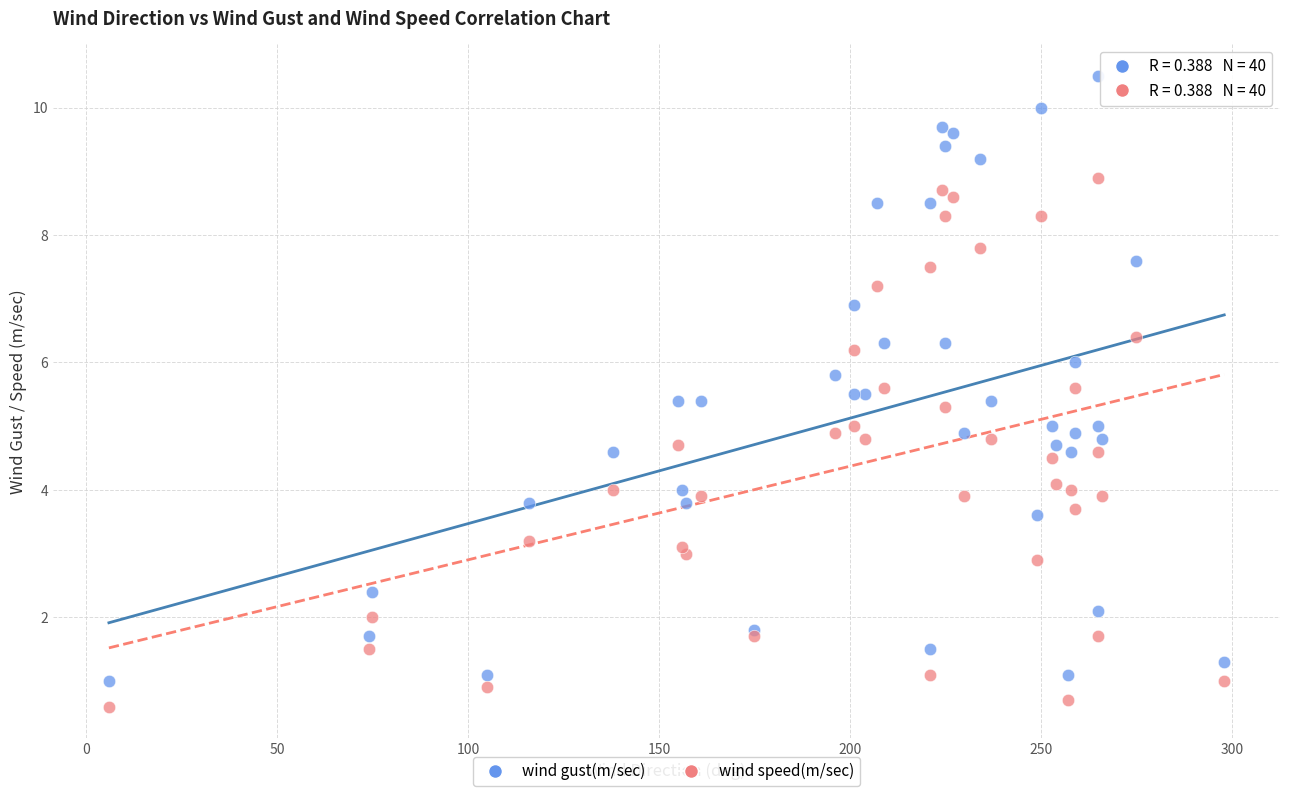

Which series contains the highest Y value?

wind gust(m/sec)